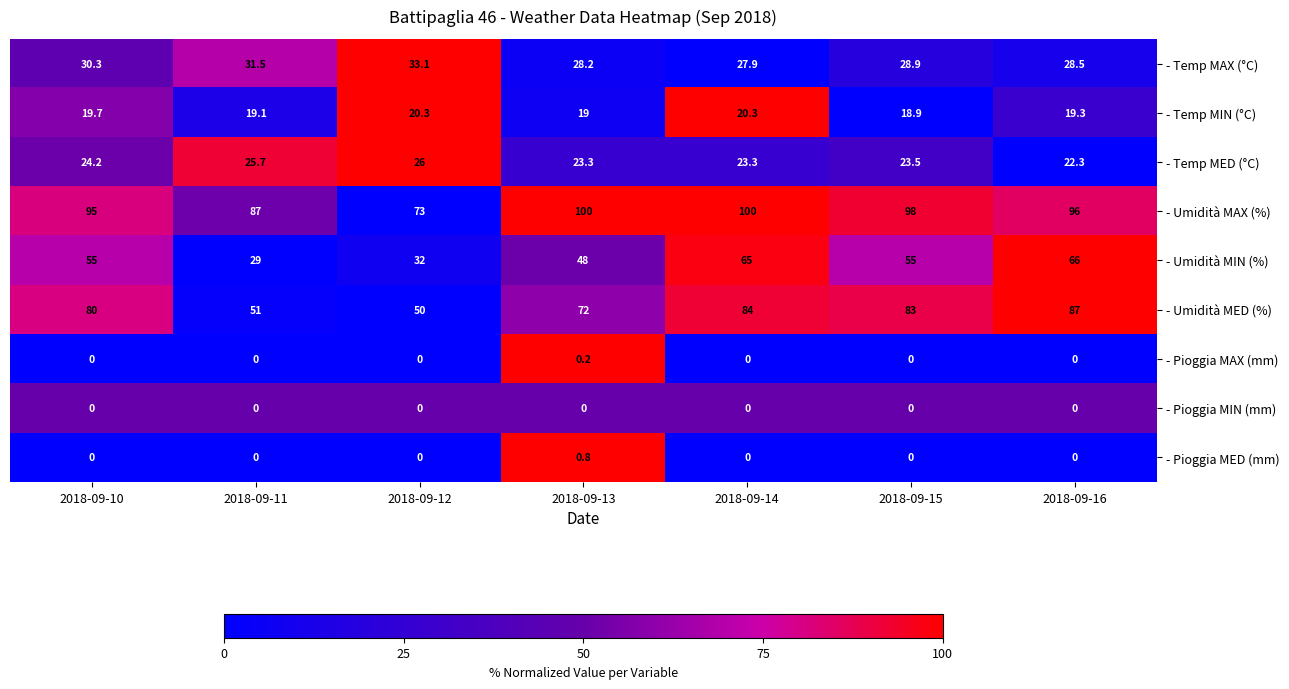

Which series changed the most between 2018-09-10 and 2018-09-16?

- Umidità MIN (%)